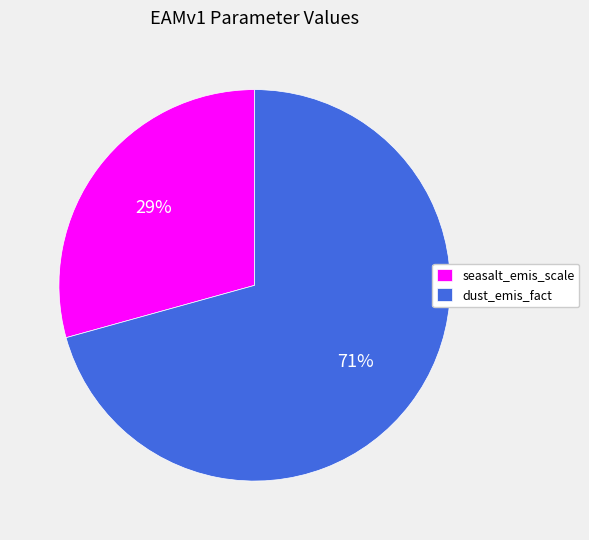

To the nearest percent, what is the average slice percentage?

50%